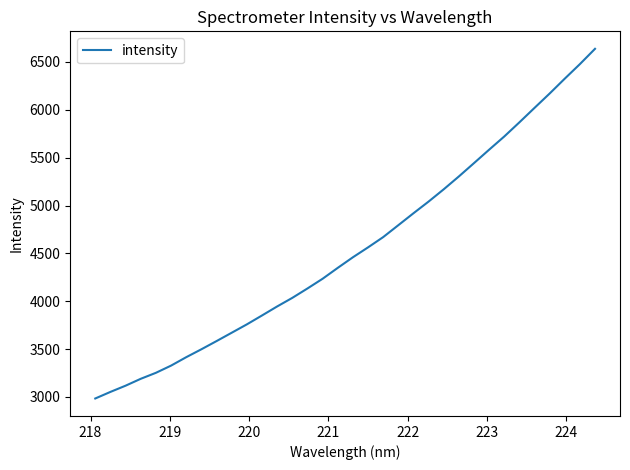

What is the maximum value shown in the chart?

6637.2